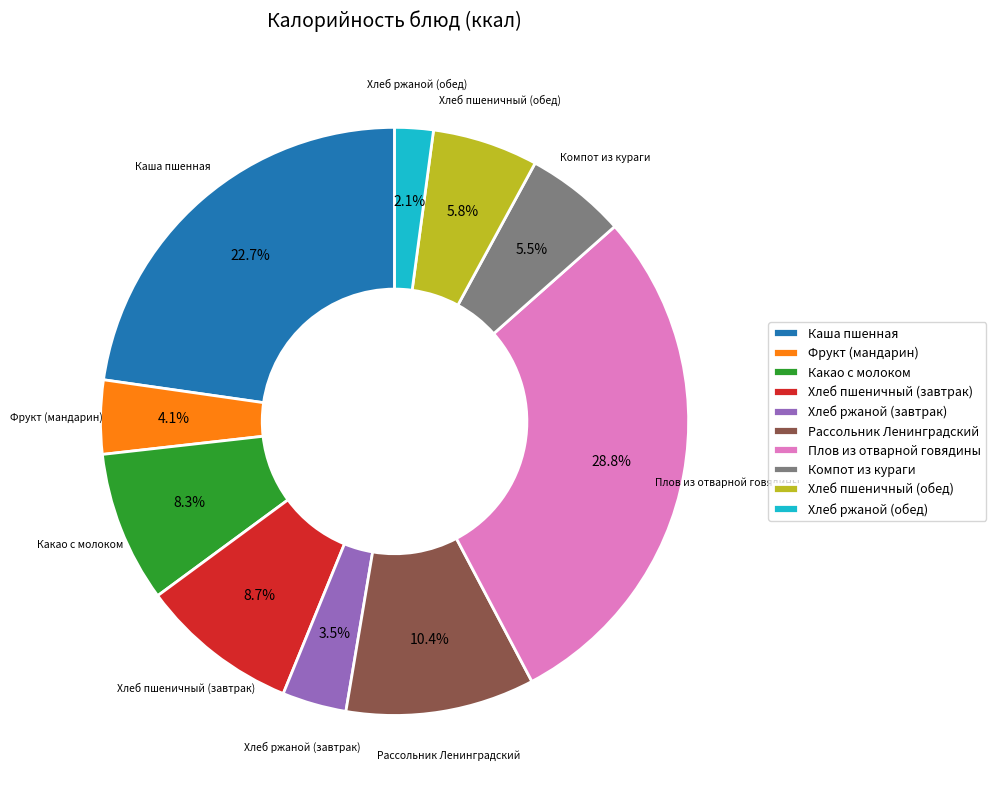

The Плов из отварной говядины slice represents 22% of the pie. True or false?

False